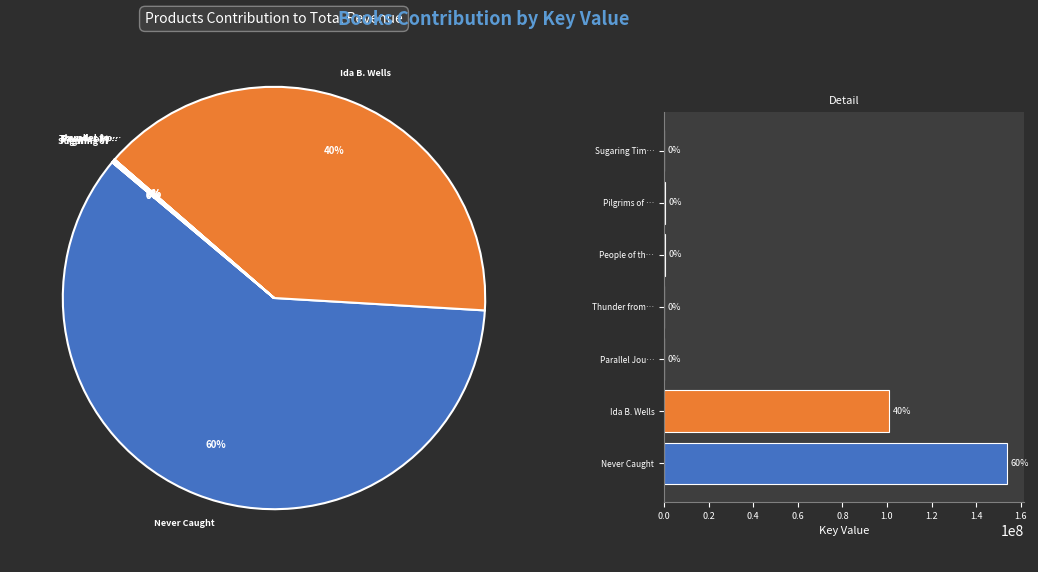

How many slices are in this pie chart?

7